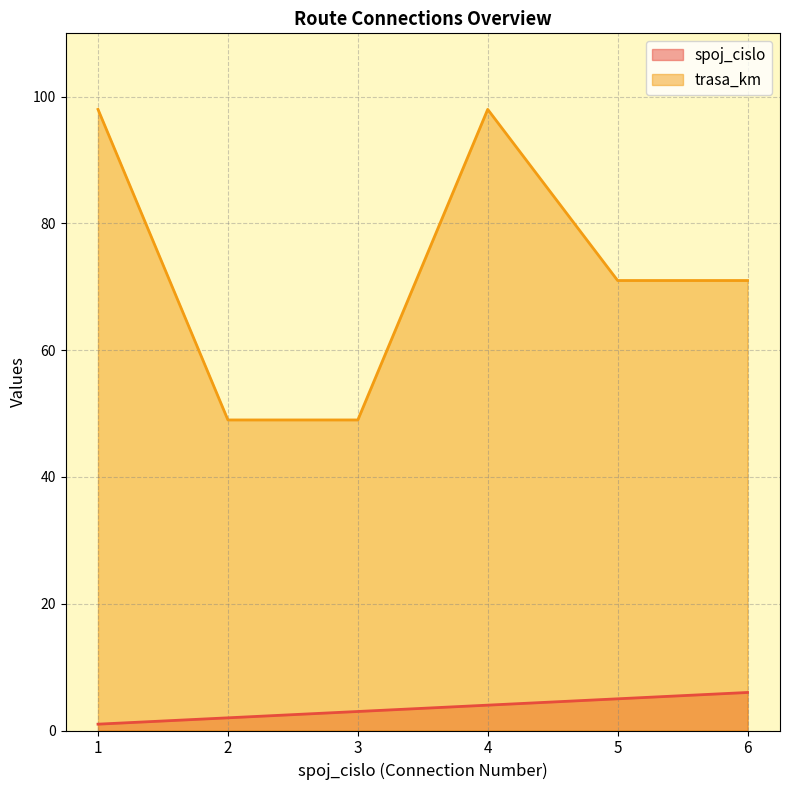

What is the spread (max minus min) of values at 5?

66